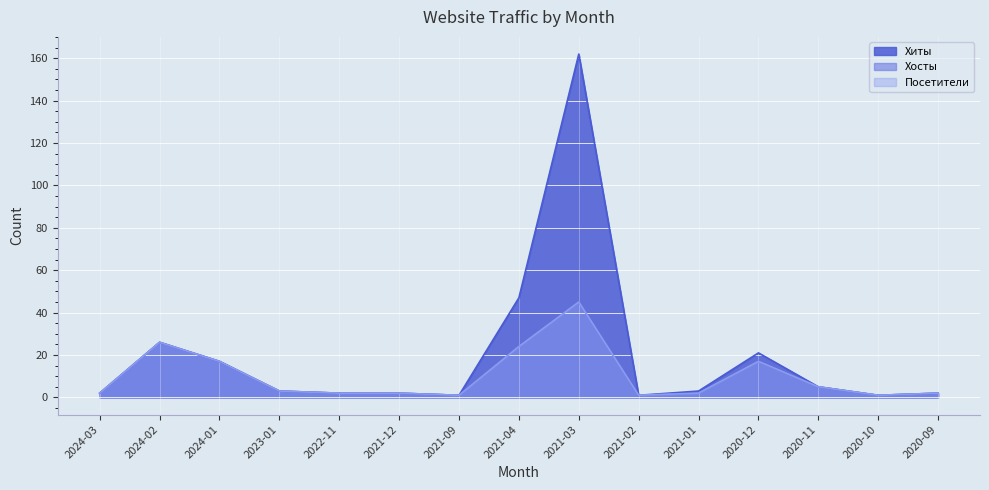

In Хосты, how many points are lower than both neighbors (excluding endpoints)?

3